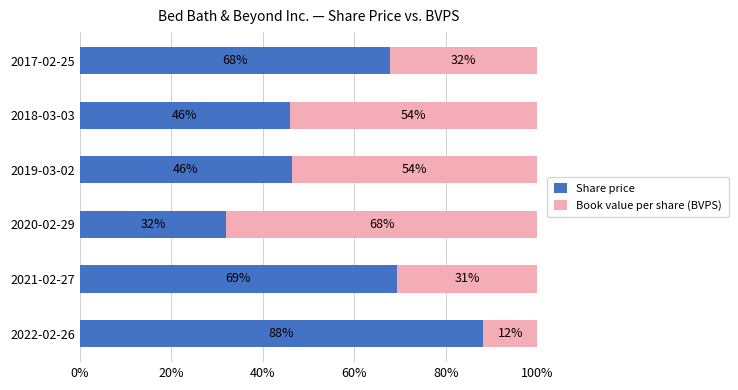

What is the total value across all series at 2021-02-27?

100.0